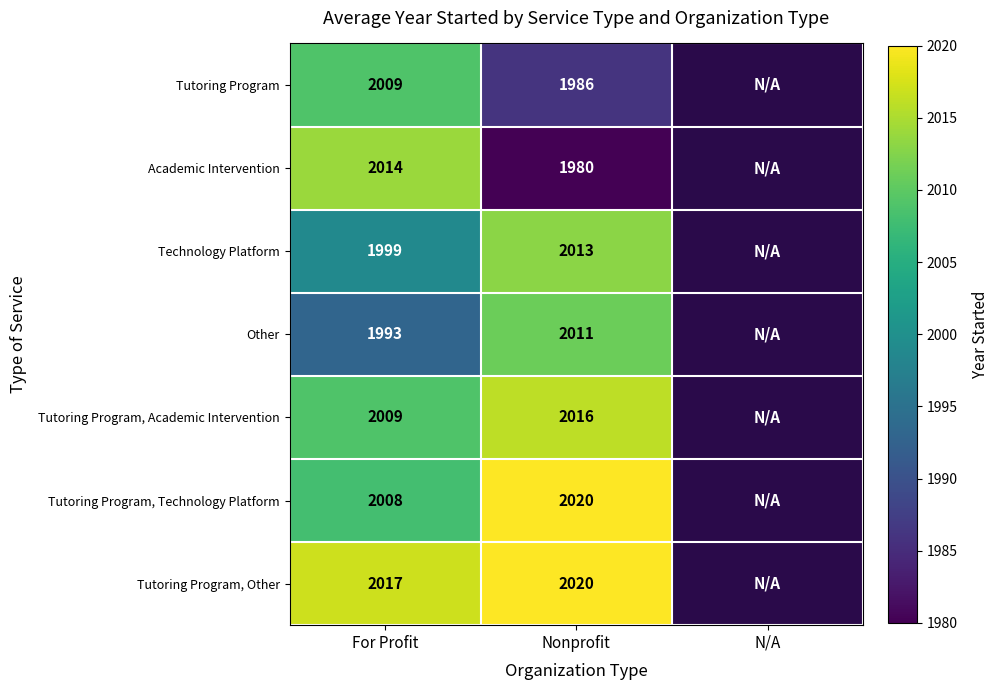

True or false: Tutoring Program, Academic Intervention has a value of 746 at For Profit.

False